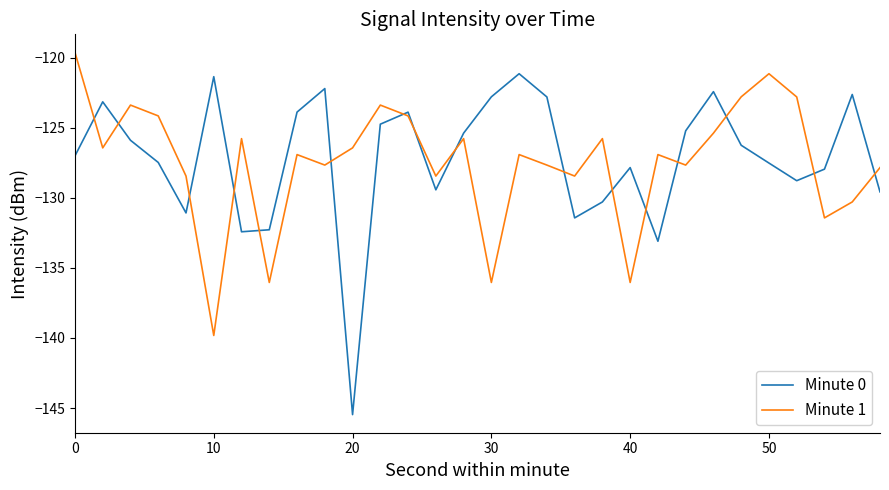

Which series has the largest total across all categories?

Minute 0